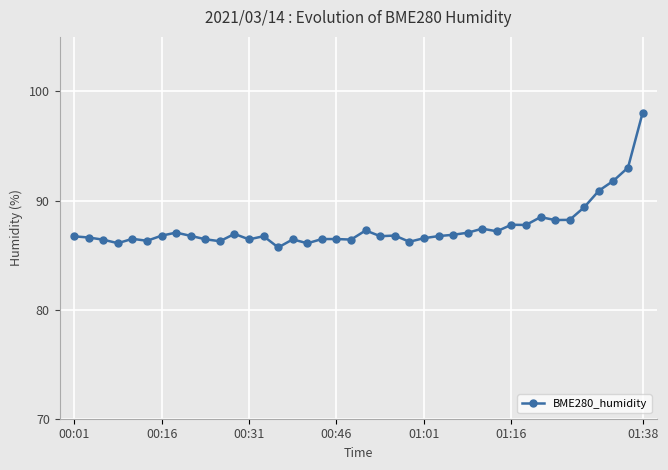

What is the difference between the maximum and minimum values?

12.3